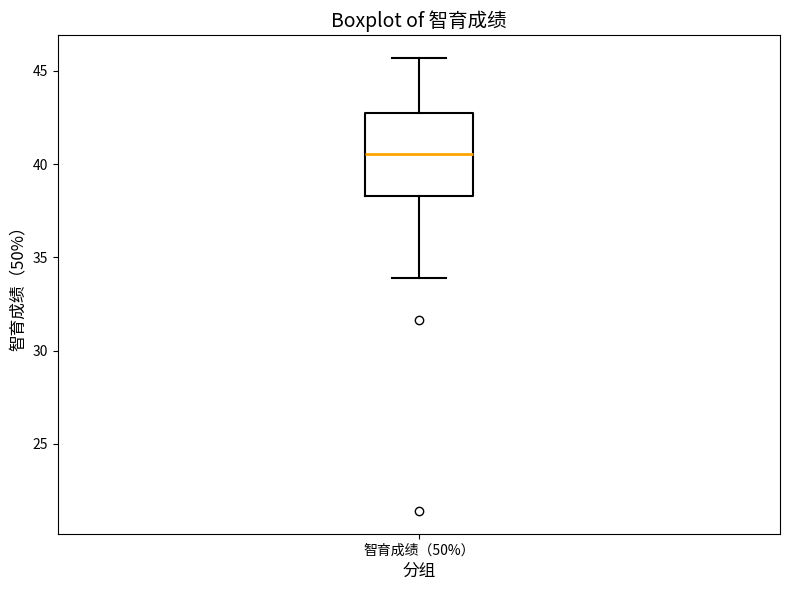

Transcribe this box plot: give where the median line is, the range the box spans, and where the two whiskers end, as read against the y-axis. The values are not printed on the chart, so give them approximately, as read against the axis.

median 40.5, box 38.5 to 42.5, whiskers 34.0 to 45.5